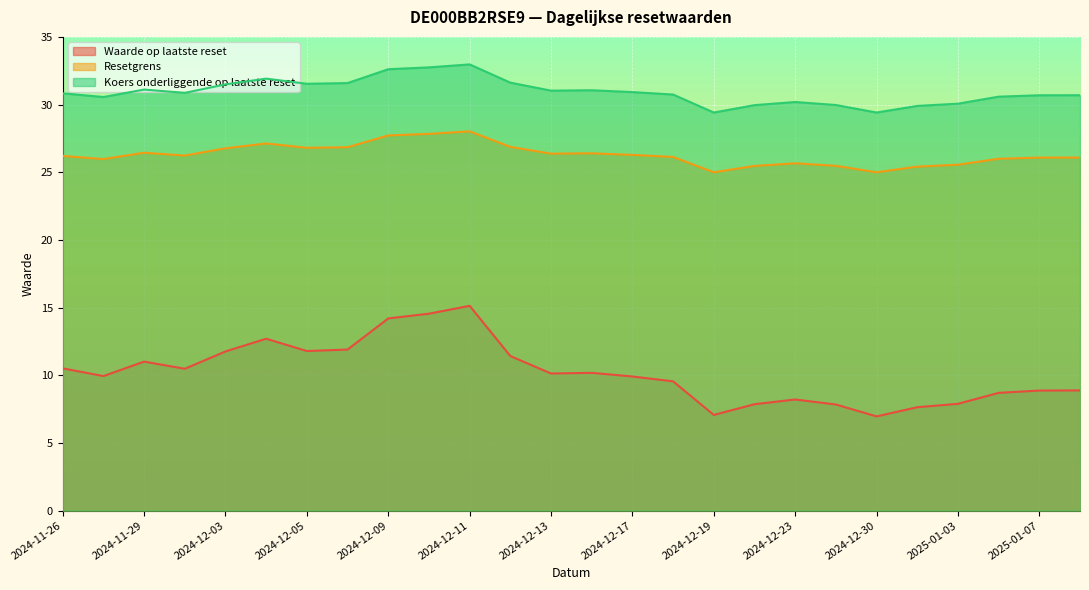

What is the spread (max minus min) of values at 2025-01-06?

21.9